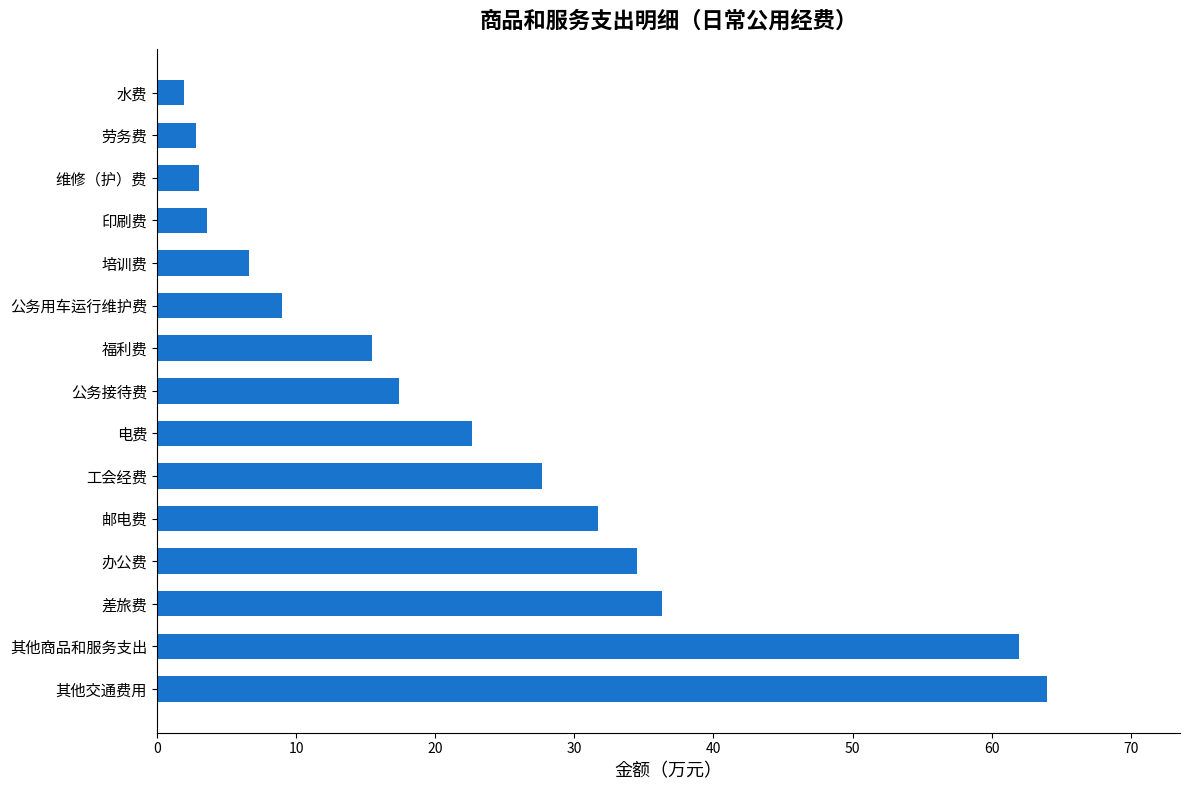

Which category has the lowest value across all series?

水费